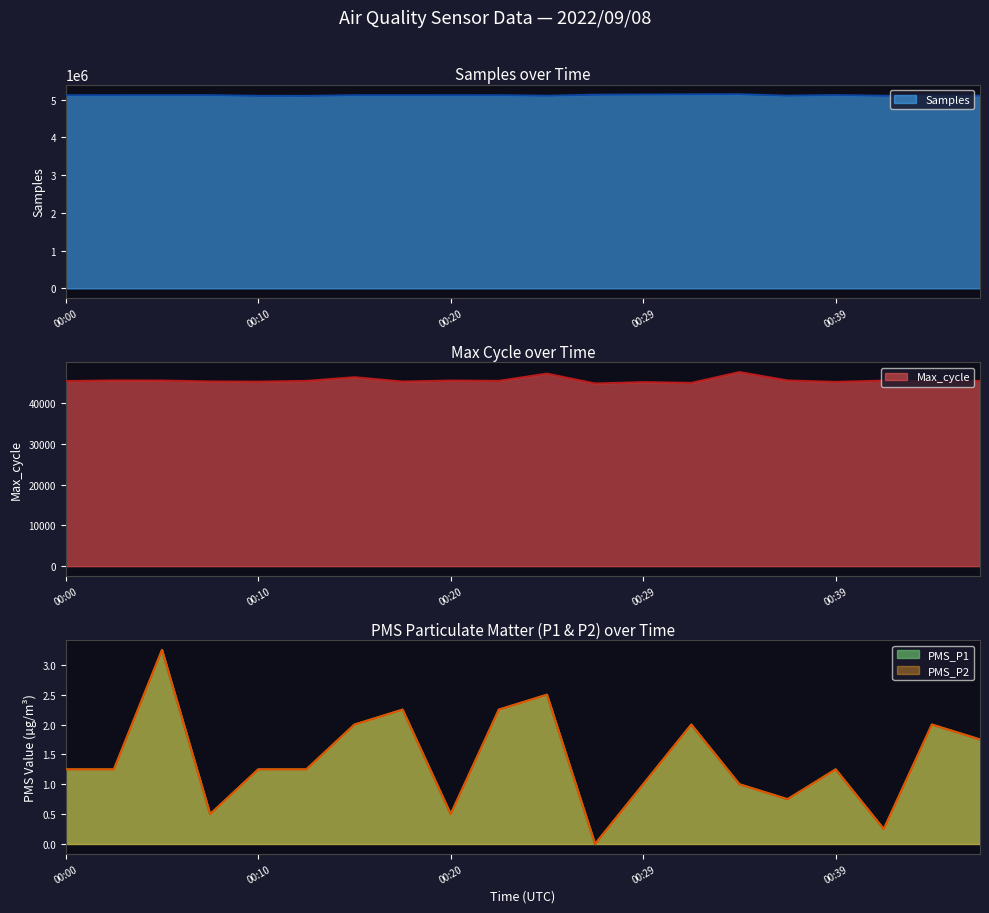

At how many categories does at least one series exceed 269308?

20